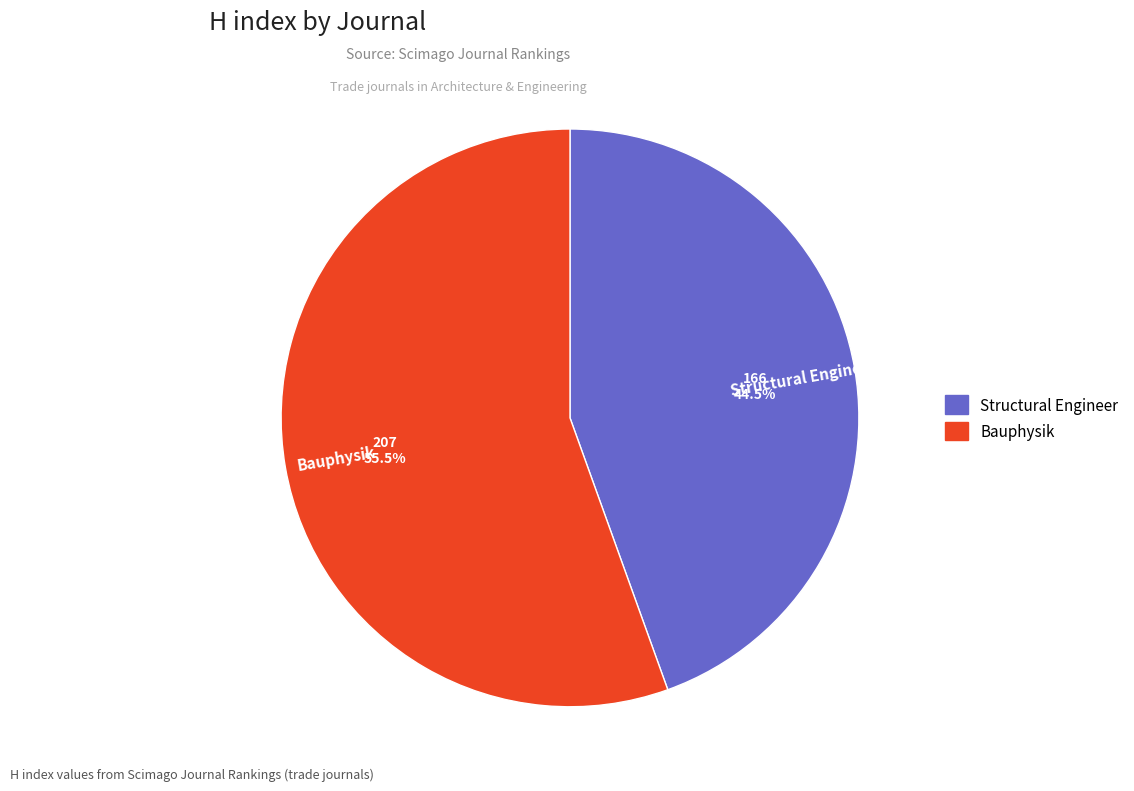

What is the largest slice in the pie chart?

Bauphysik